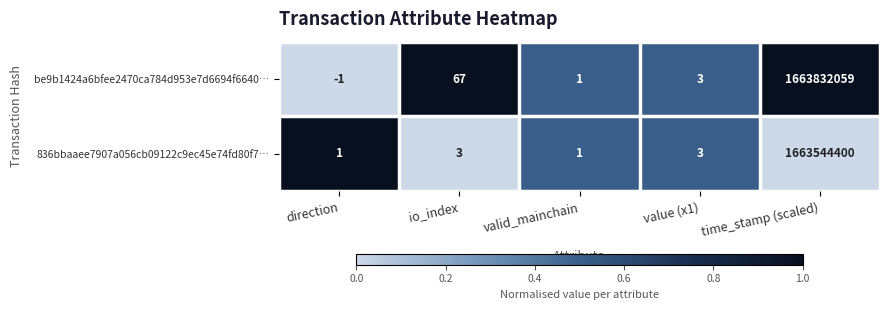

Which series changed the most between direction and time_stamp (scaled)?

be9b1424a6bfee2470ca784d953e7d6694f6640…